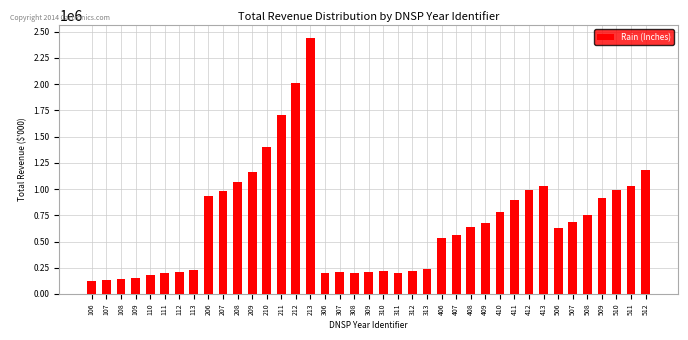

What is the difference between the values at 510 and 512?

189862.5